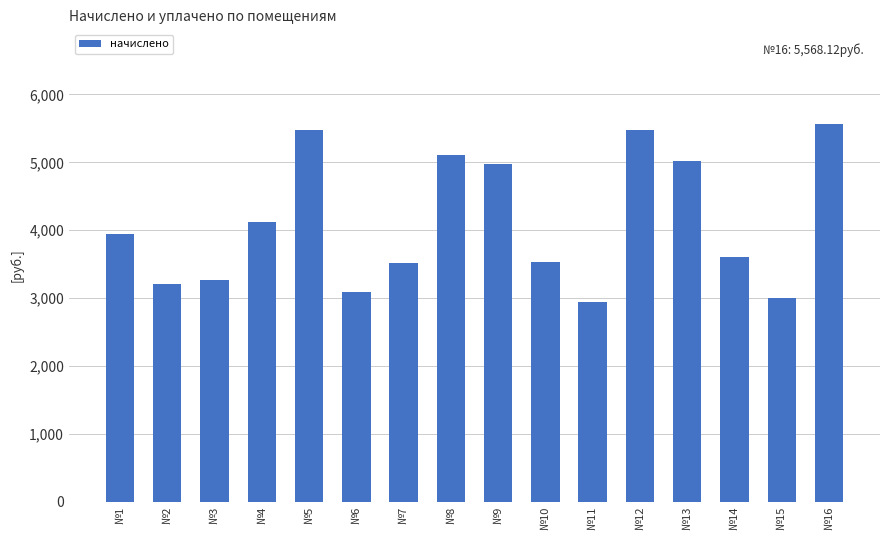

What is the change in value from №6 to №10?

+434.0